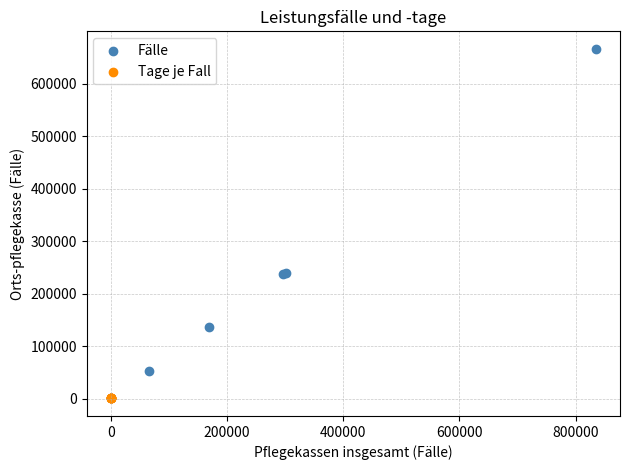

Which series contains the highest Y value?

Fälle